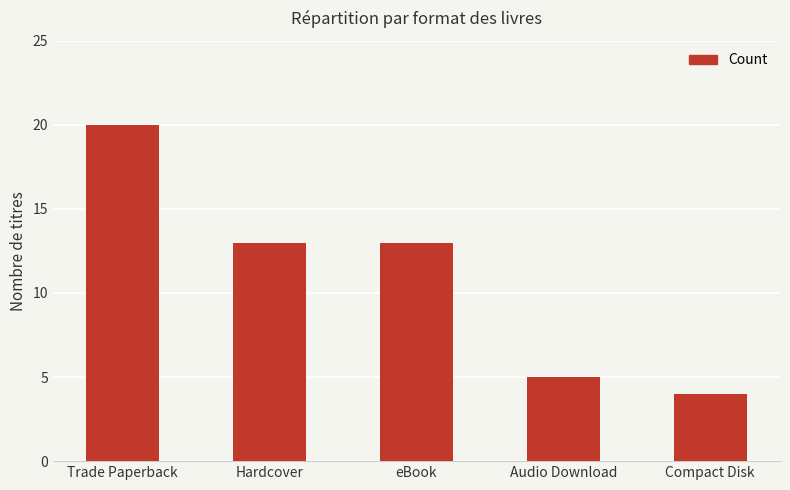

What position from the right is Compact Disk?

1